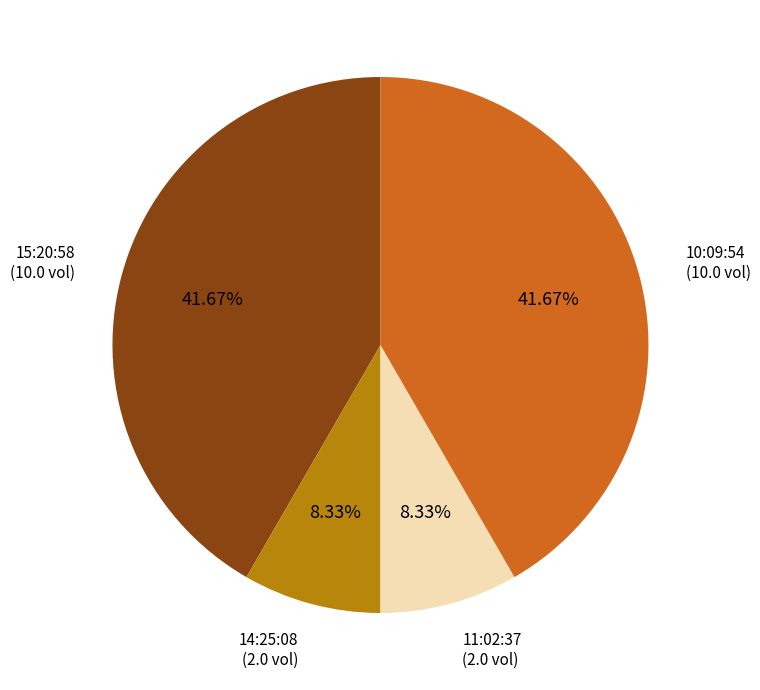

To the nearest percent, what is the average slice percentage?

25%